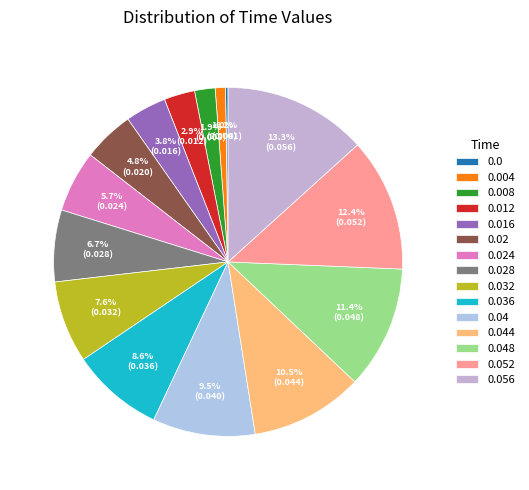

How much of the chart is everything except 0.004?

99.0%